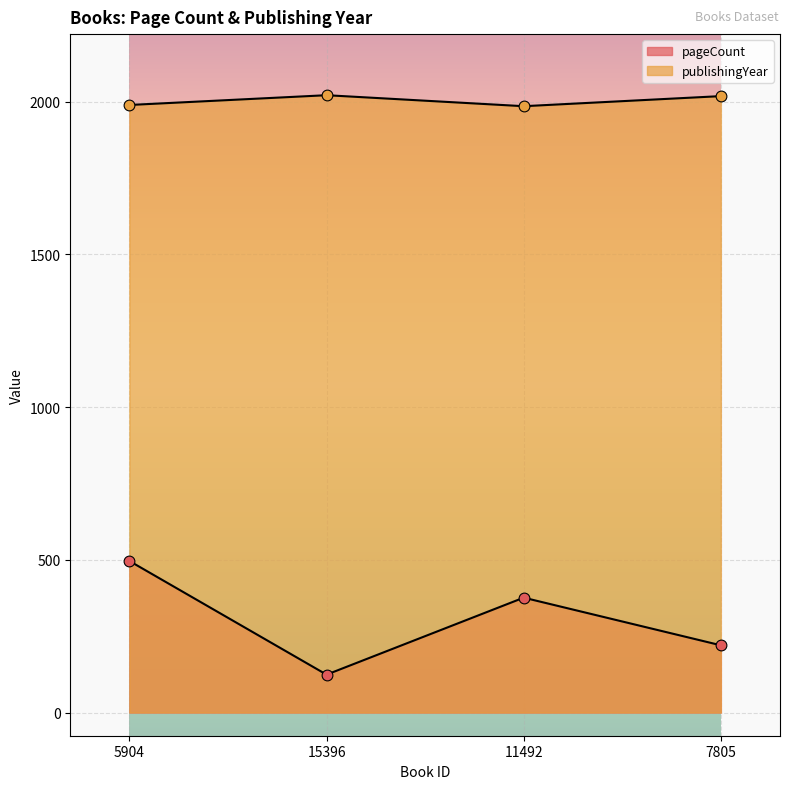

Is the value of publishingYear at 5904 greater than the value of pageCount at 11492?

Yes